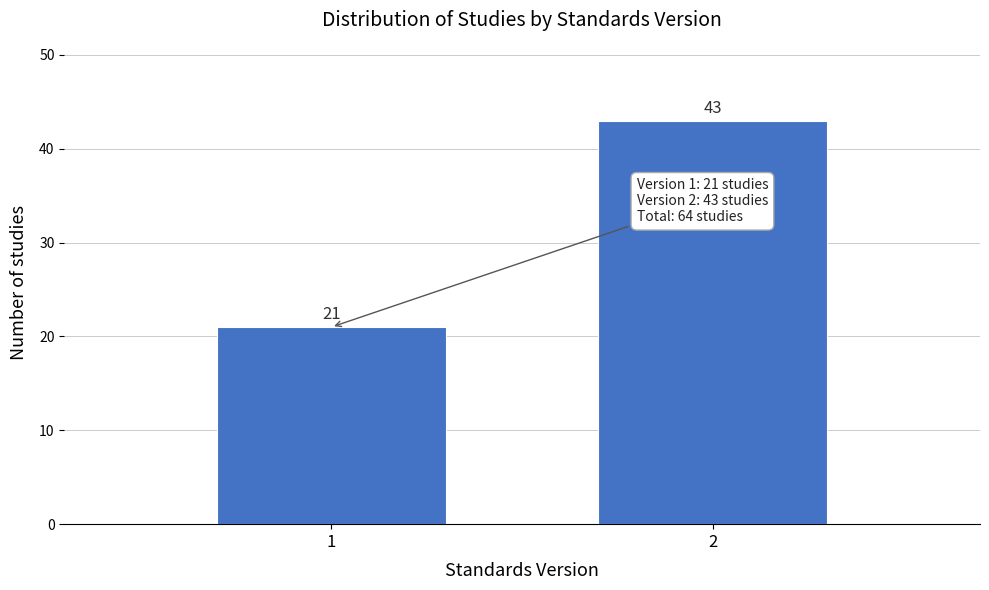

Reading left to right, list all the values displayed in this chart.

1=21	2=43